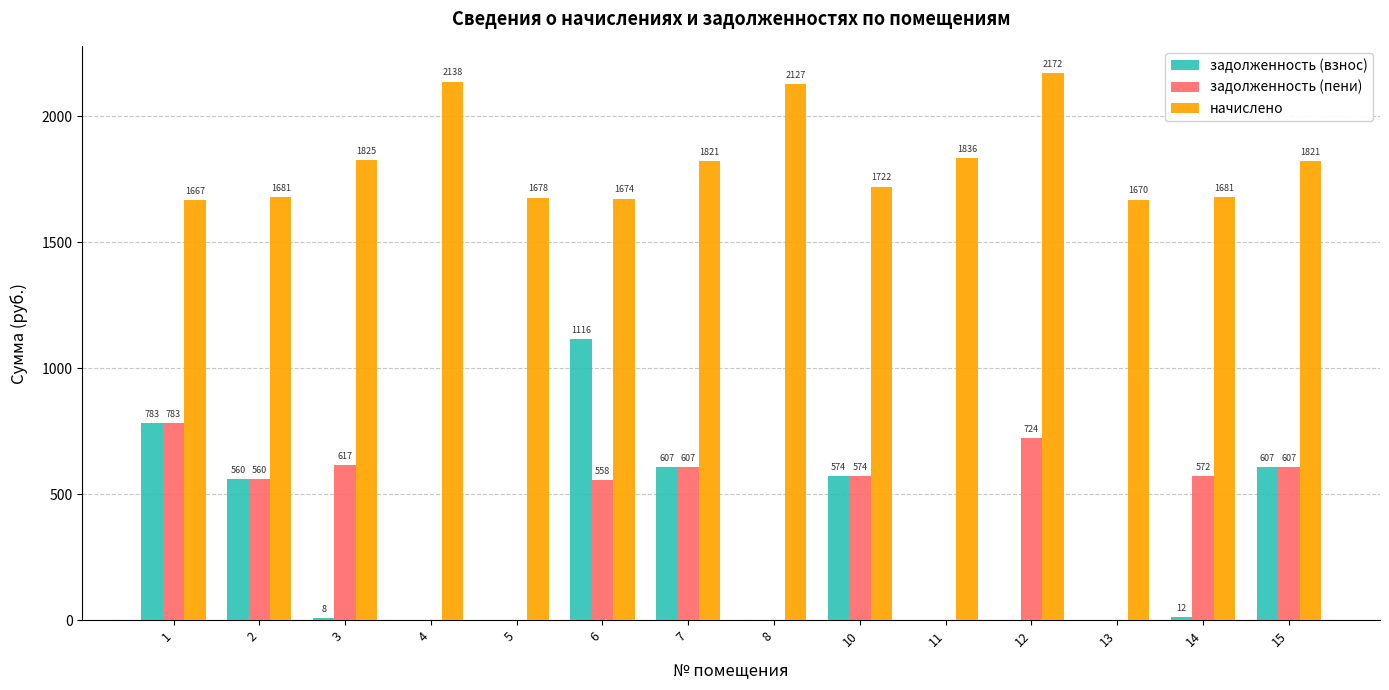

What are all the series names shown in the legend?

задолженность (взнос), задолженность (пени), начислено